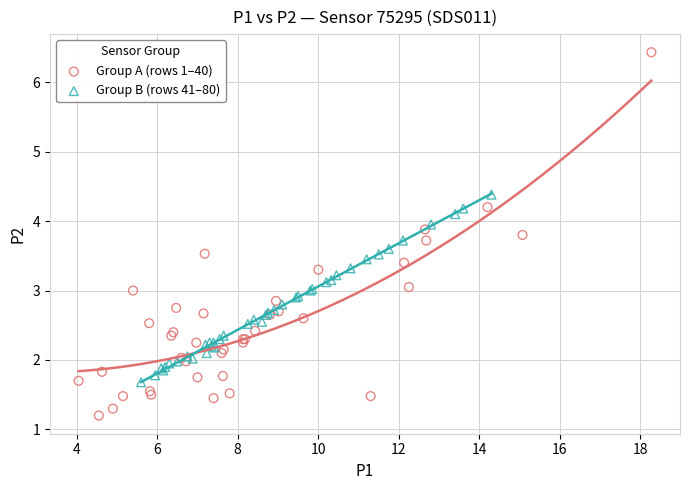

Which series reaches the minimum Y coordinate?

Group A (rows 1–40)